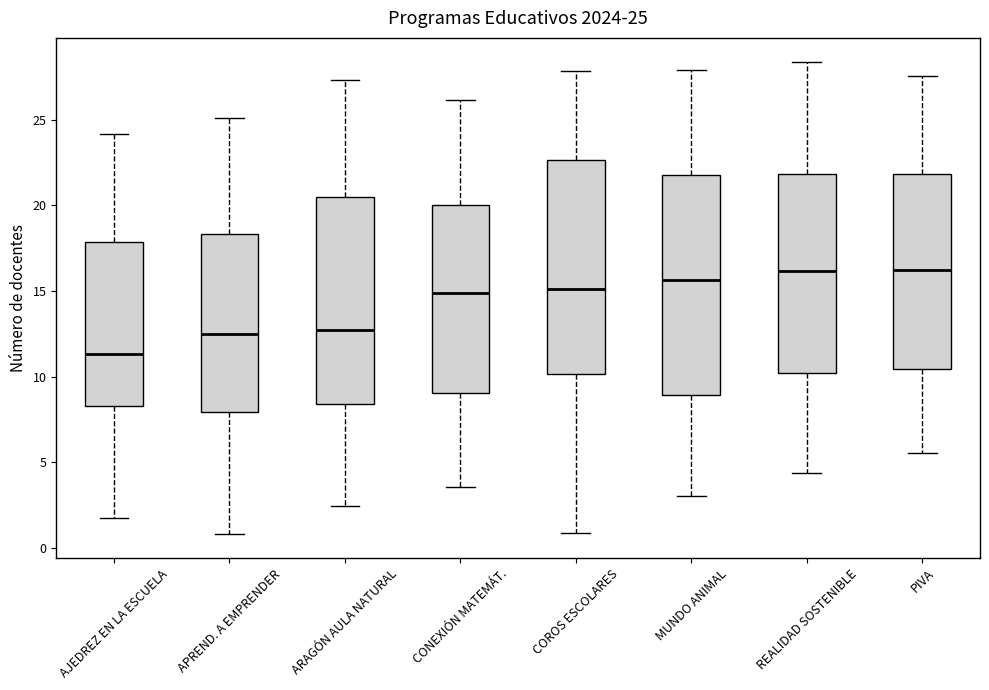

Which box's median line is the lowest?

AJEDREZ EN LA ESCUELA